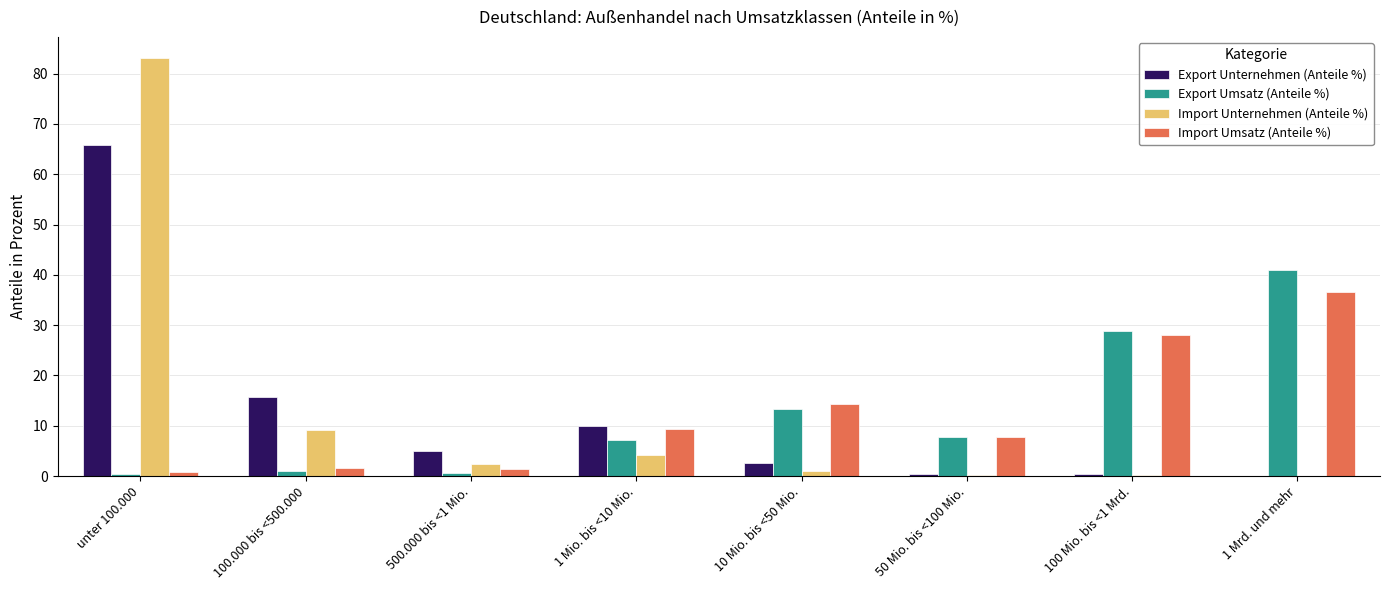

What is the sum of all Export Umsatz (Anteile %) values?

100.0